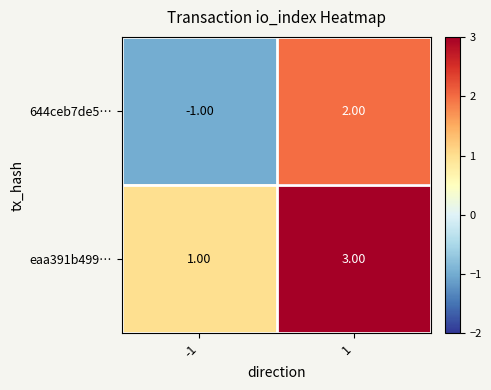

Rank the series by their maximum value, from highest to lowest.

eaa391b499…, 644ceb7de5…